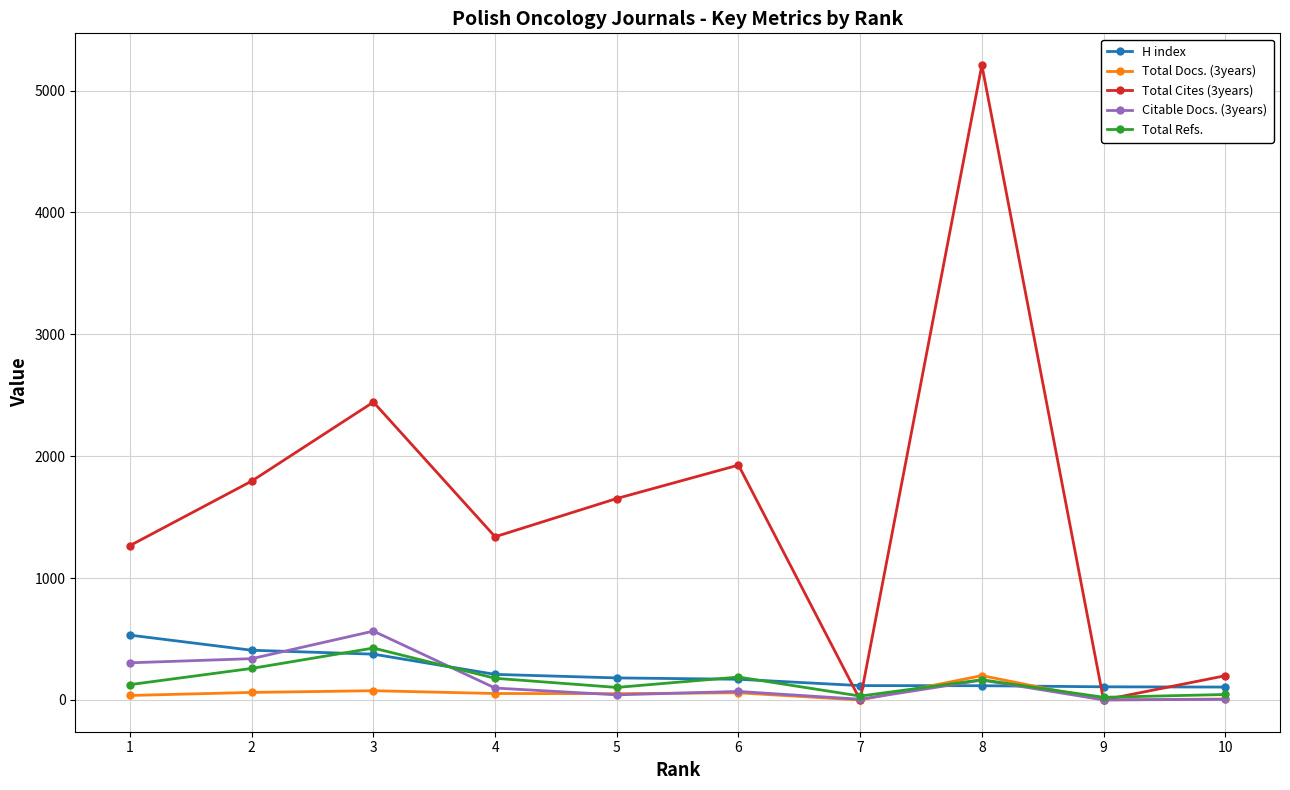

Reading left to right, extract all data points from this chart.

H index: 10=106	9=108	8=117	7=118	6=170	5=181	4=210	3=376	2=408	1=532
Total Docs. (3years): 10=8	9=0	8=200	7=0	6=59	5=52	4=53	3=76	2=62	1=37
Total Cites (3years): 10=199	9=0	8=5209	7=0	6=1927	5=1653	4=1339	3=2444	2=1796	1=1267
Citable Docs. (3years): 10=5	9=1	8=163	7=6	6=70	5=42	4=98	3=565	2=339	1=305
Total Refs.: 10=45	9=22	8=166	7=32	6=188	5=103	4=178	3=426	2=259	1=126